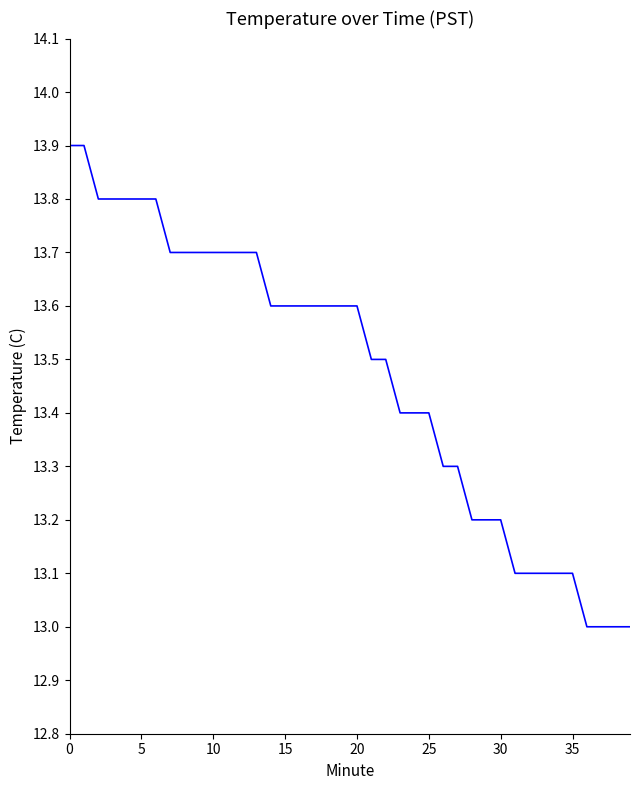

What is the maximum value shown in the chart?

13.9